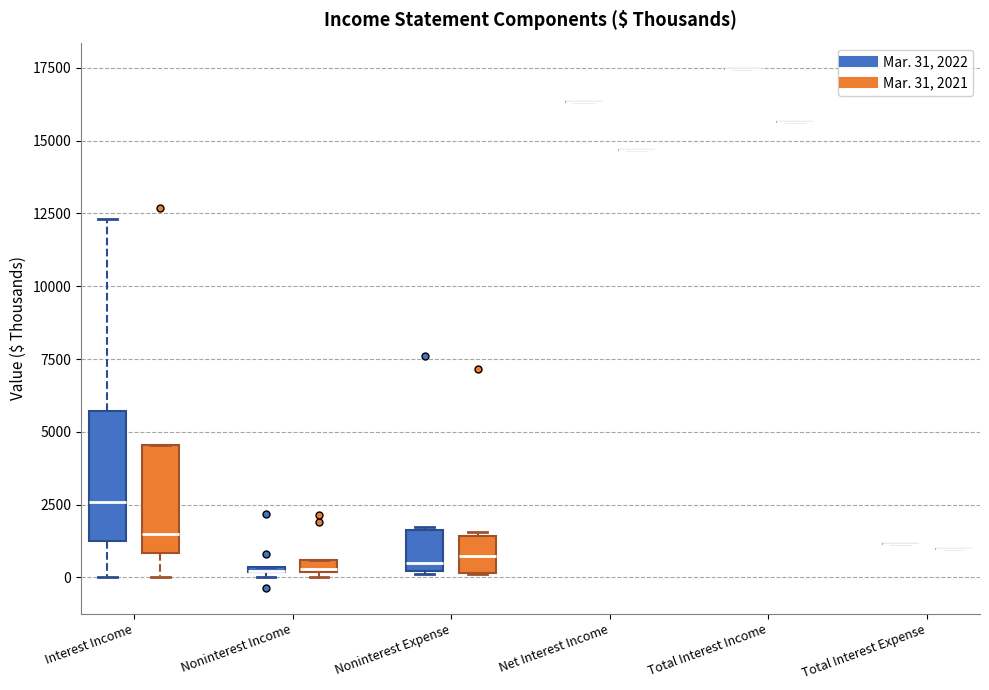

Which box is the tallest, from its lower edge to its upper edge?

Interest Income (Mar. 31, 2022)